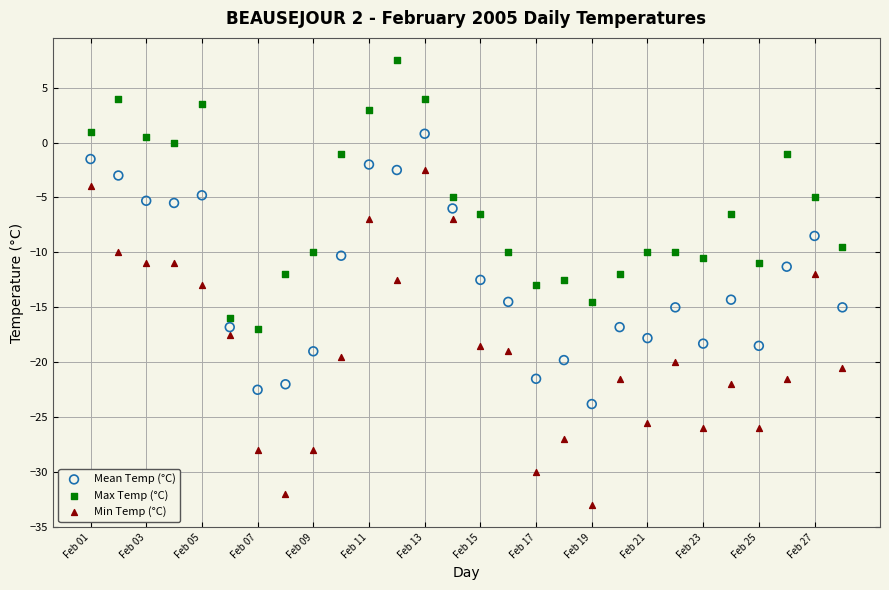

What are all the series names shown in the legend?

Mean Temp (°C), Max Temp (°C), Min Temp (°C)